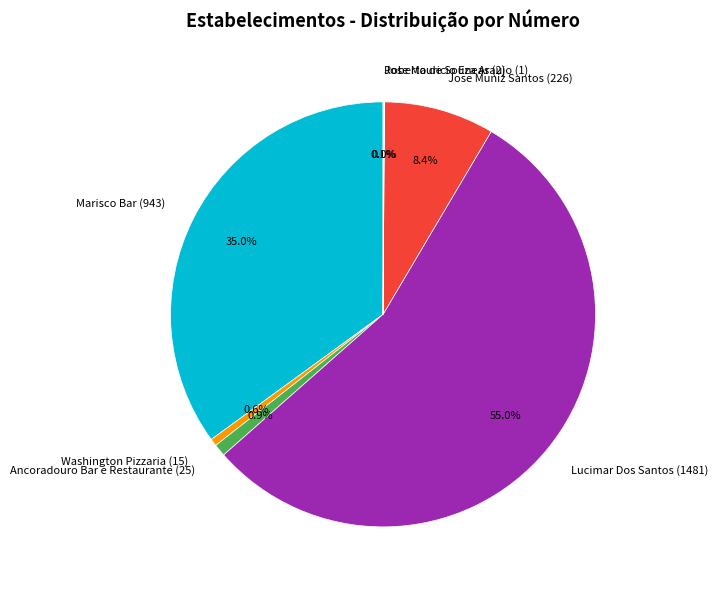

What is the total percentage of Lucimar Dos Santos (1481) and Ancoradouro Bar e Restaurante (25)?

55.9%